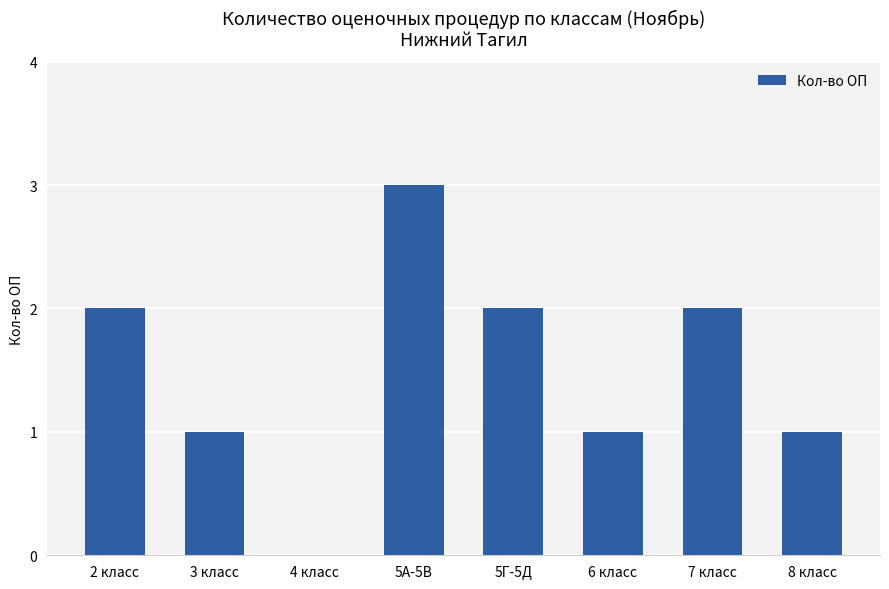

True or false: the data shows 2 at 7 класс.

True